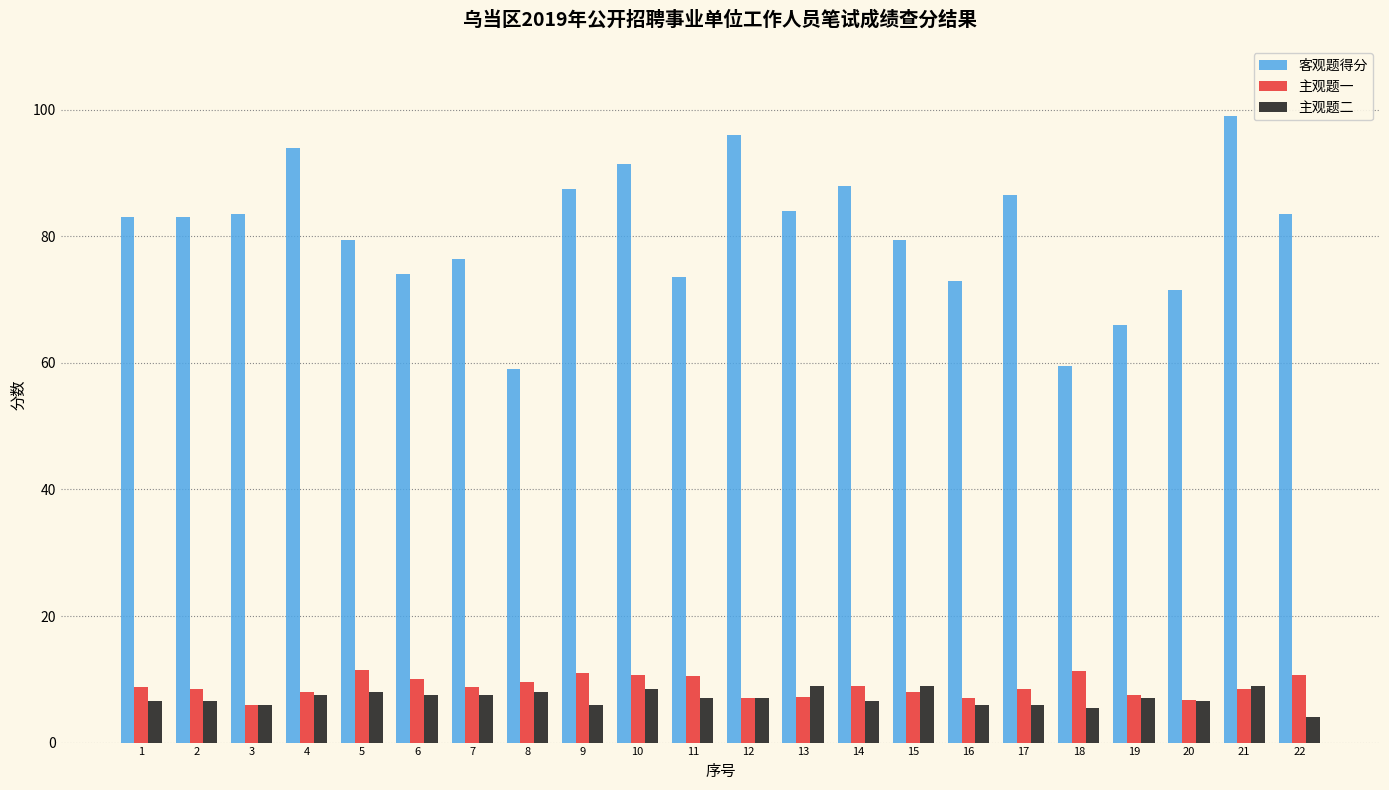

What is the maximum value for 主观题二?

9.0